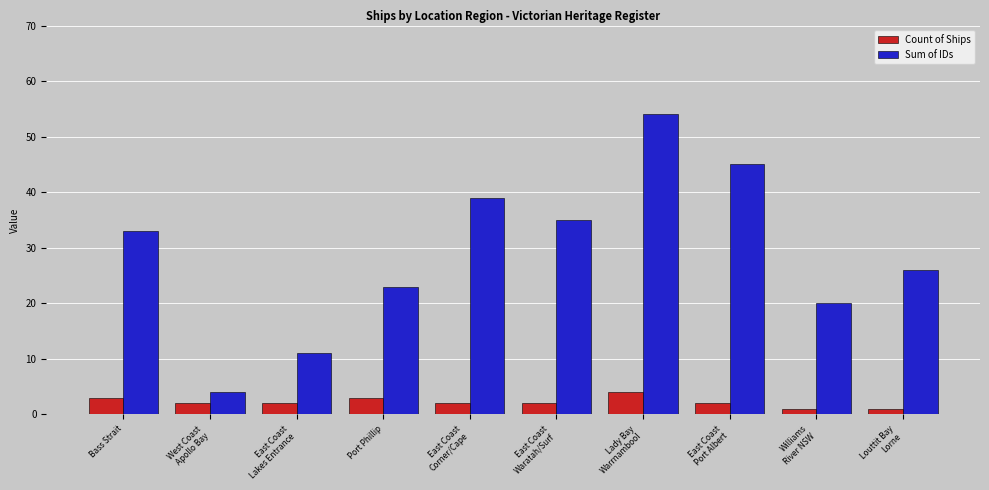

What value does the Sum of IDs series have at East Coast
Waratah/Surf, to the nearest 10?

40